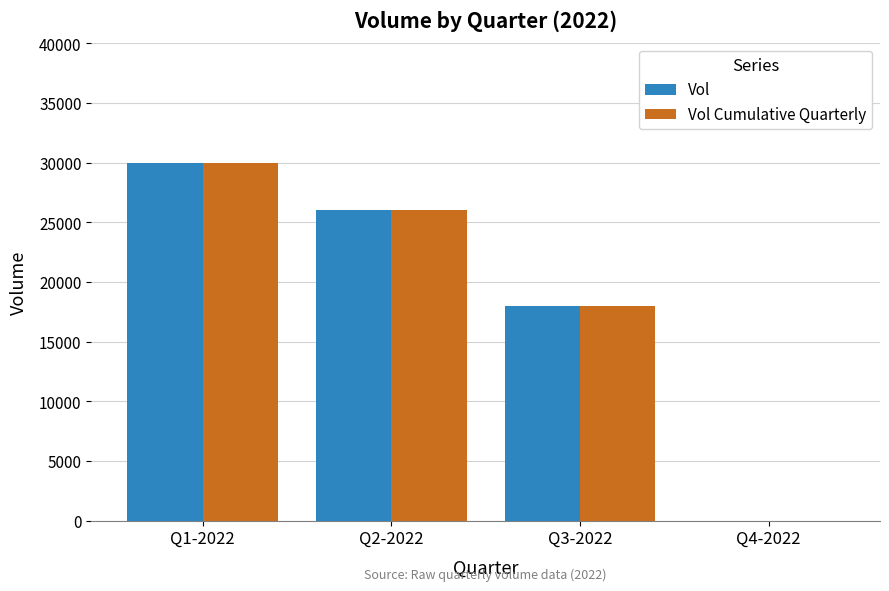

What are all the series names shown in the legend?

Vol, Vol Cumulative Quarterly